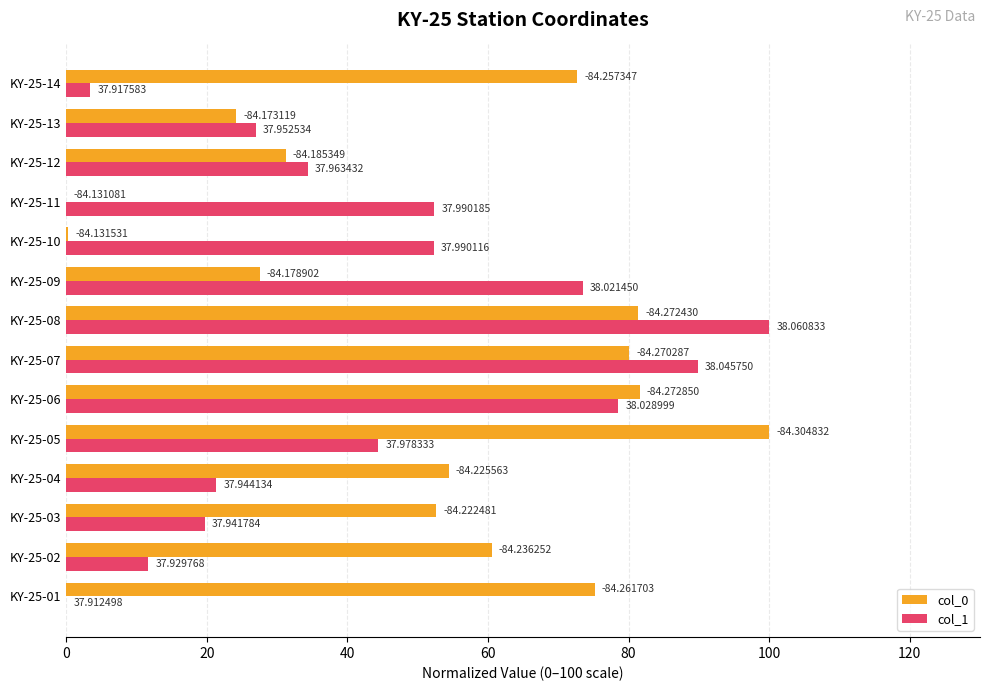

Which series has the widest spread of values?

col_0